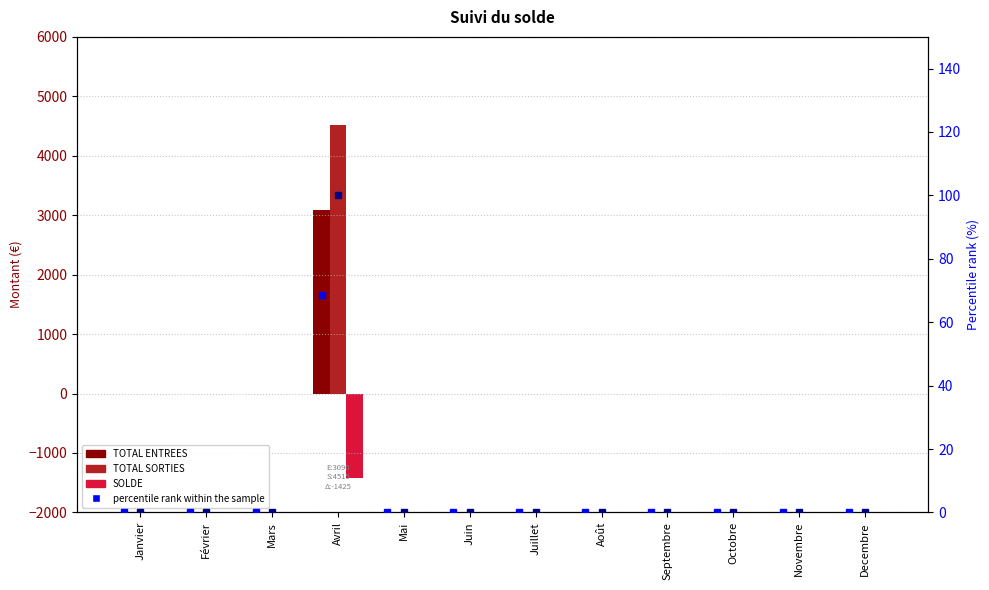

What is the label of the 1st bar from the left?

Janvier